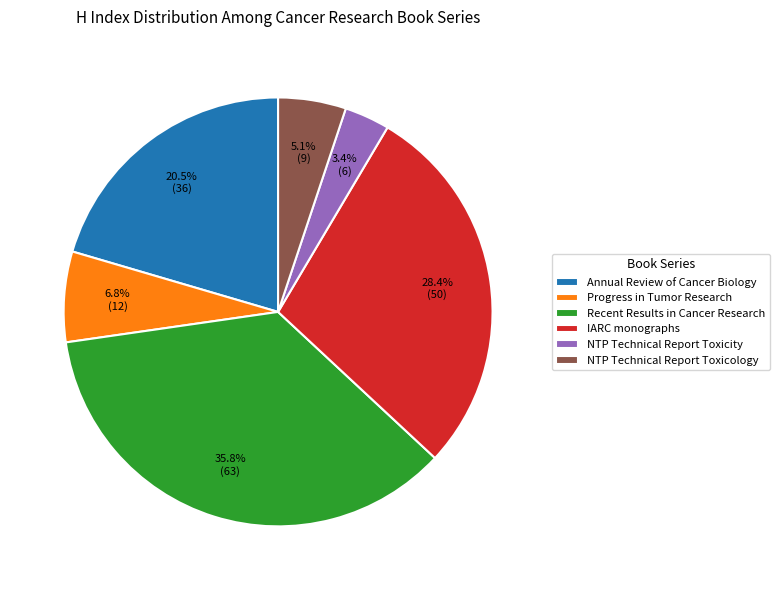

What is the smallest slice in the pie chart?

NTP Technical Report Toxicity